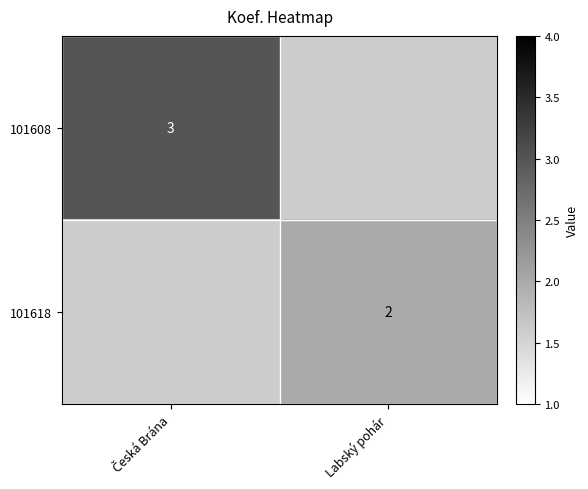

At how many categories does at least one series exceed 2?

1